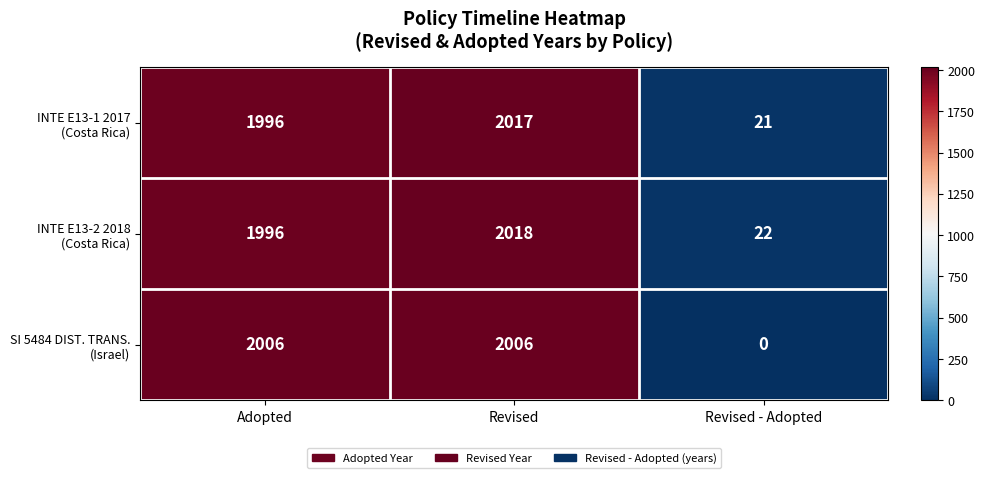

At which category does the chart reach its minimum across all series?

Revised - Adopted